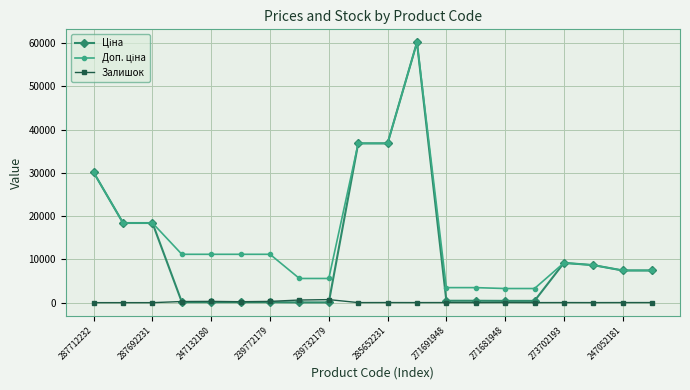

At how many categories does at least one series exceed 22984?

4